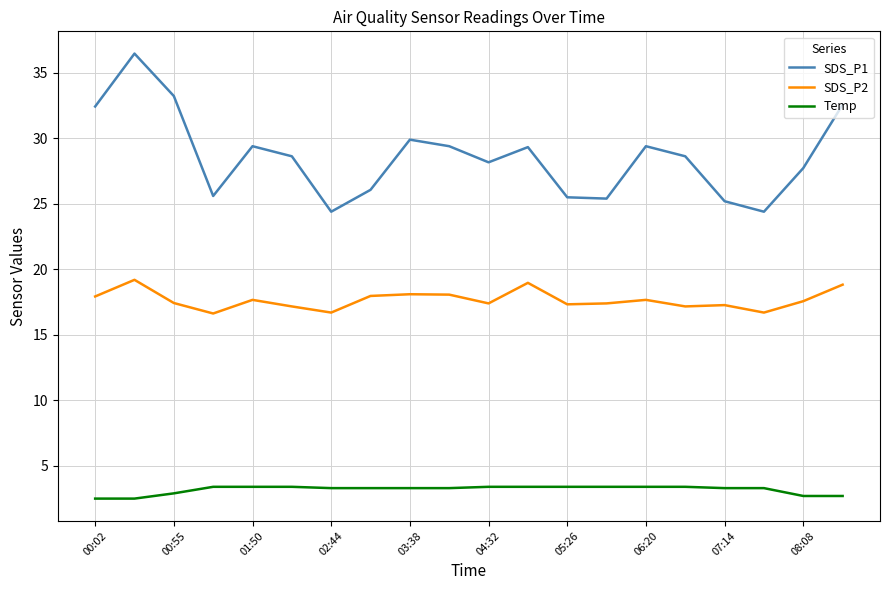

What is the sum of all SDS_P2 values?

353.2